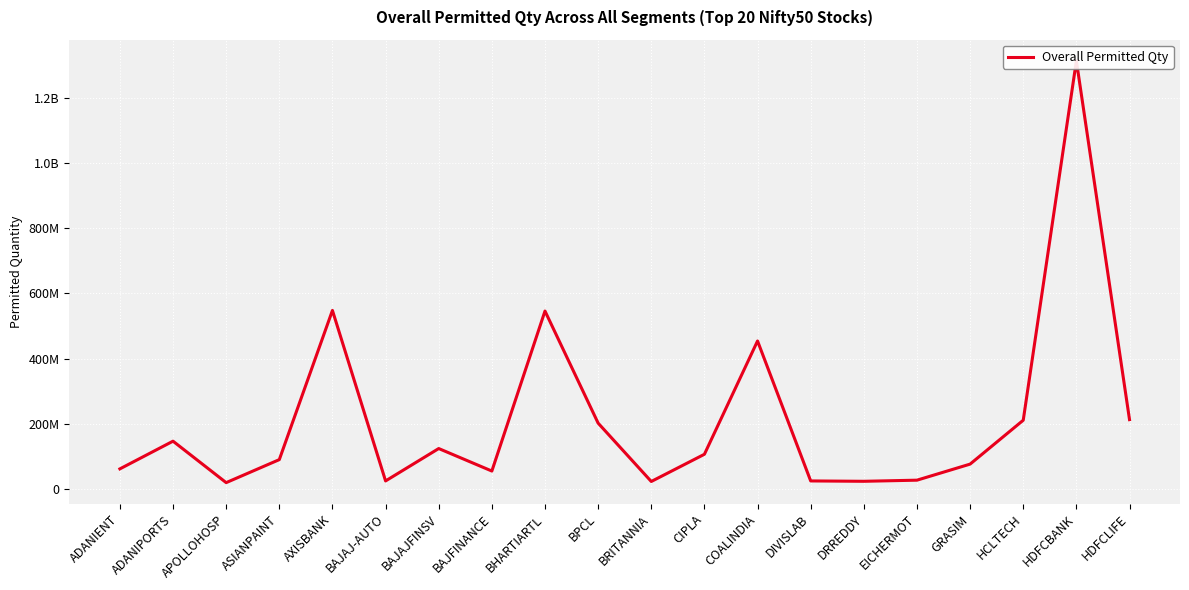

At which category does the data reach its first local peak?

ADANIPORTS